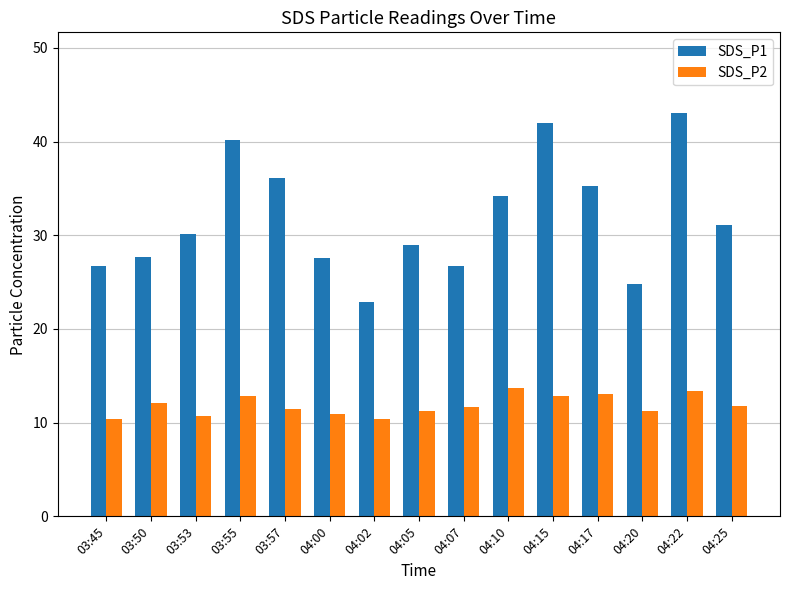

What is the sum of all SDS_P1 values?

477.4